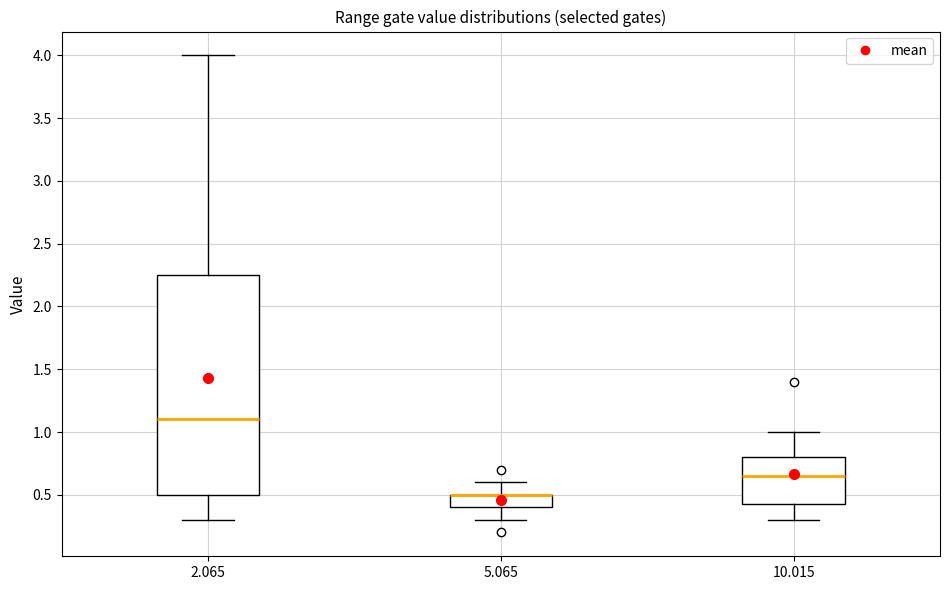

Which box is the tallest, from its lower edge to its upper edge?

2.065